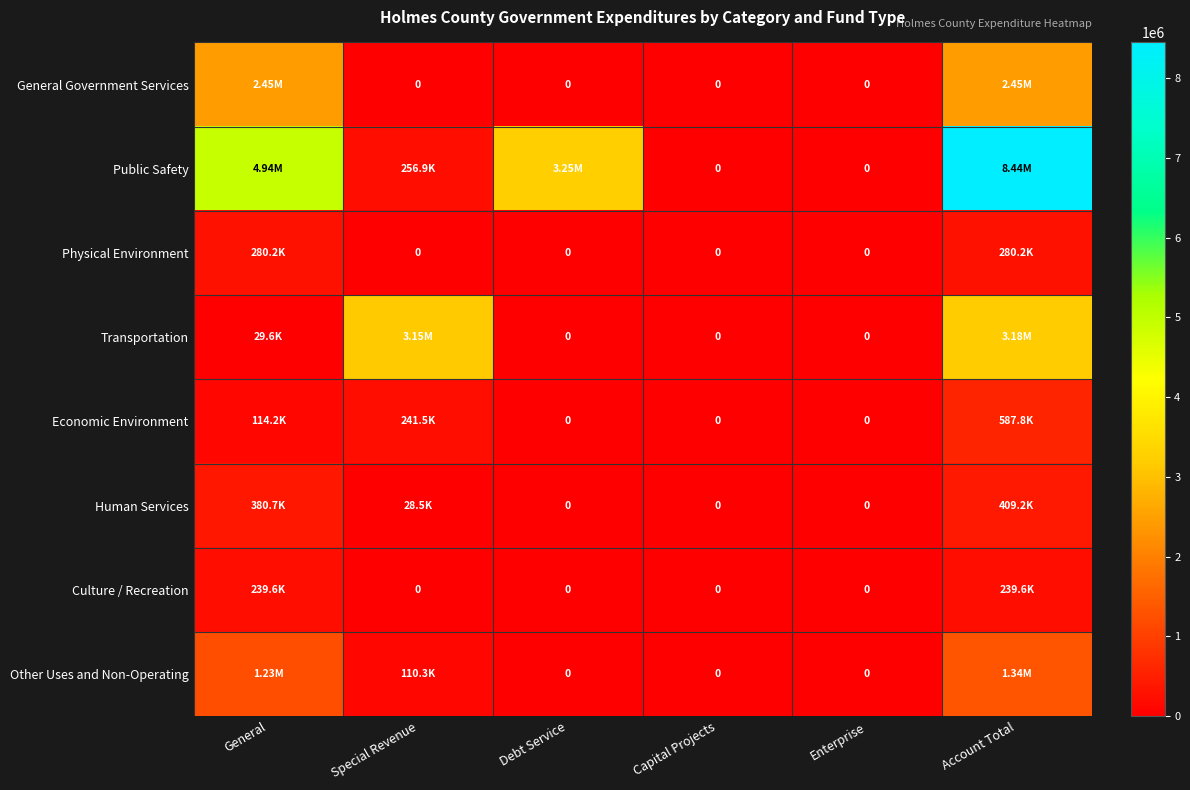

What is the difference between the maximum and minimum values in the Transportation series?

3179911